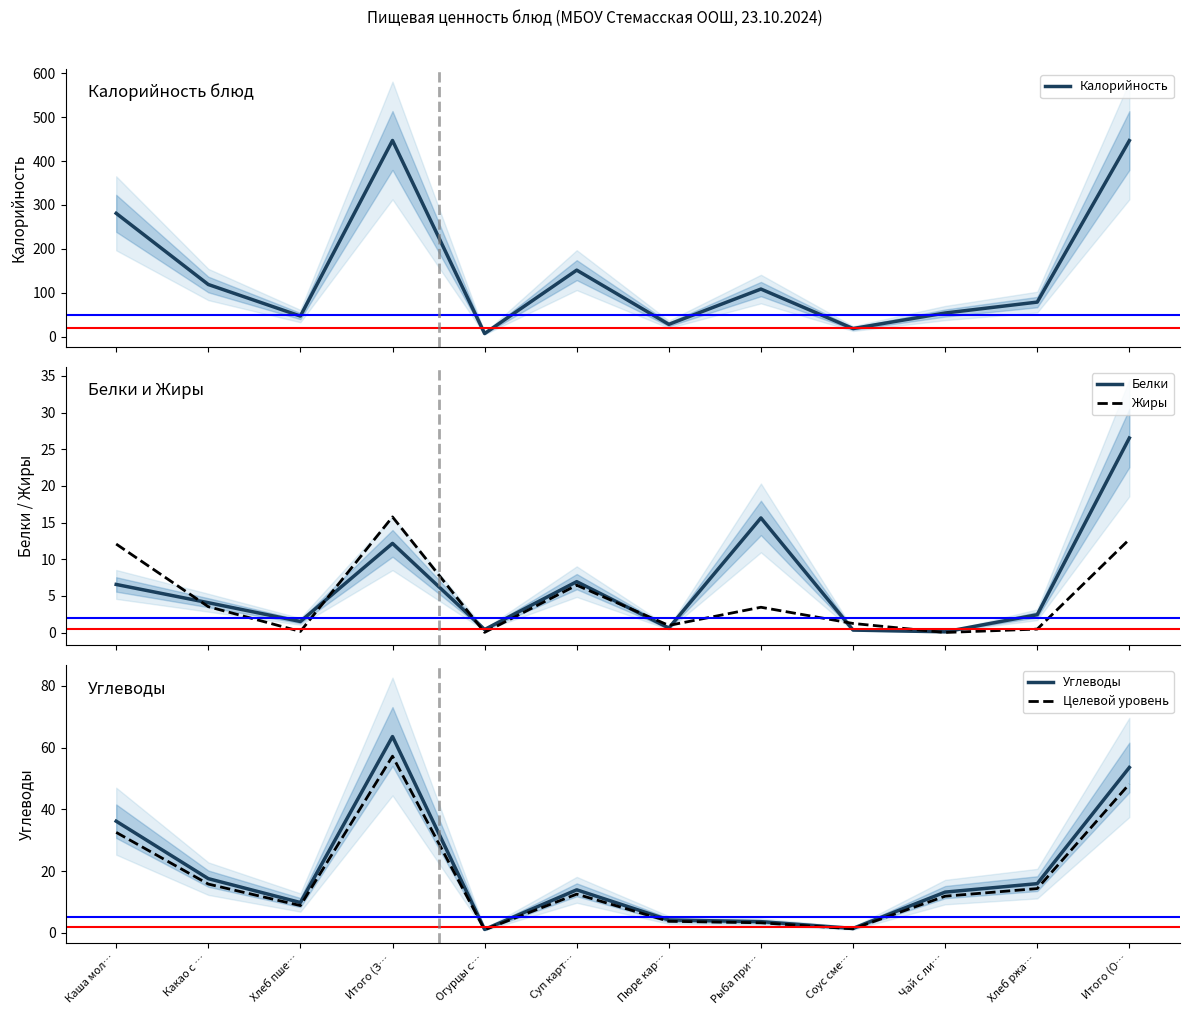

True or false: Жиры has a value of 5.5 at Какао с ….

False